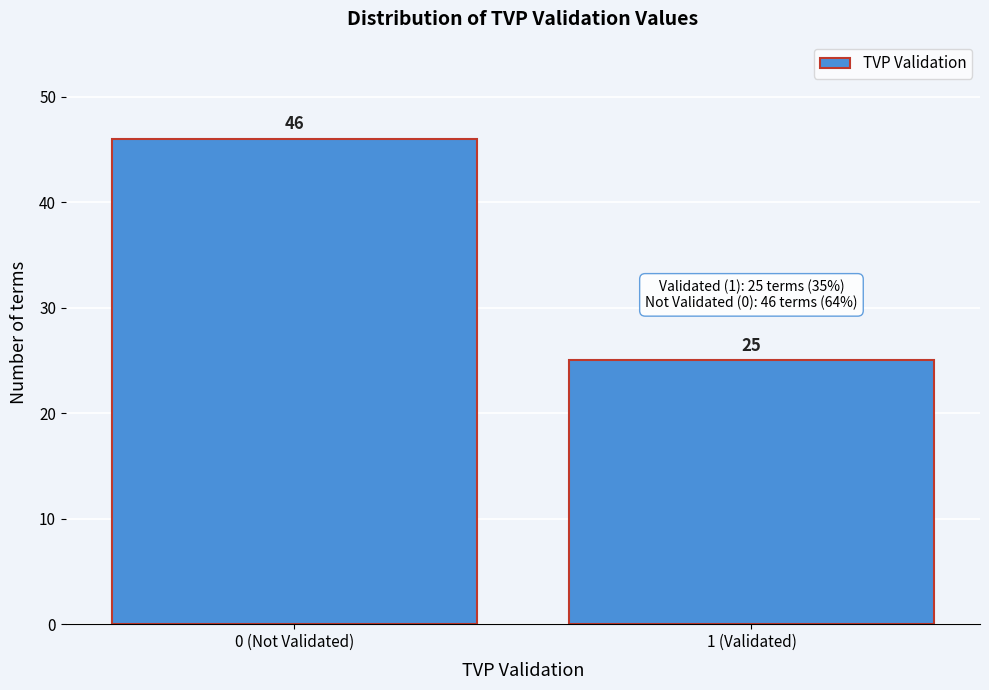

Reading right to left, transcribe all the data shown in this chart.

1 (Validated)=25	0 (Not Validated)=46